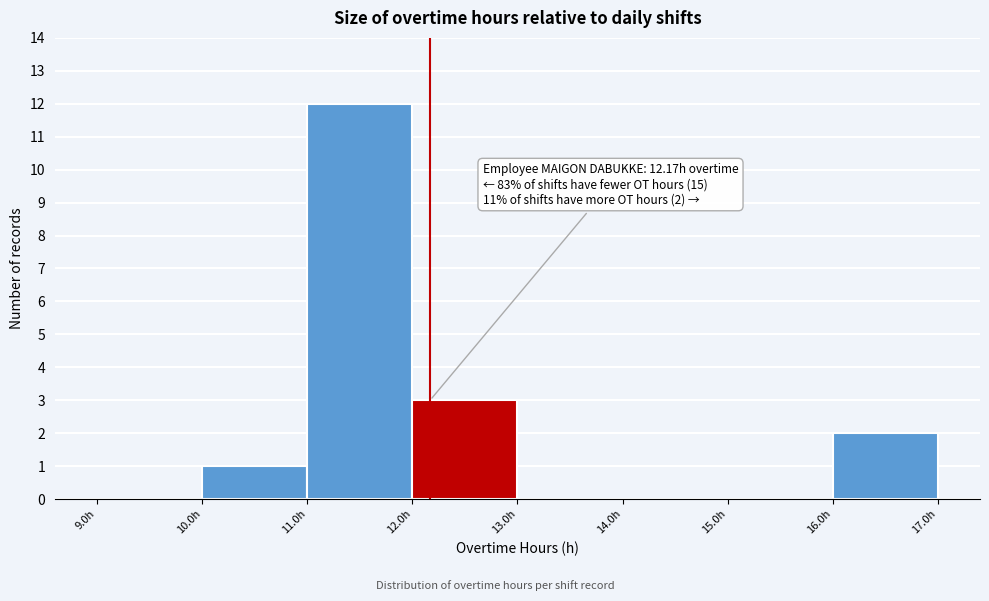

Which range on the x-axis has the tallest bar?

11 to 12